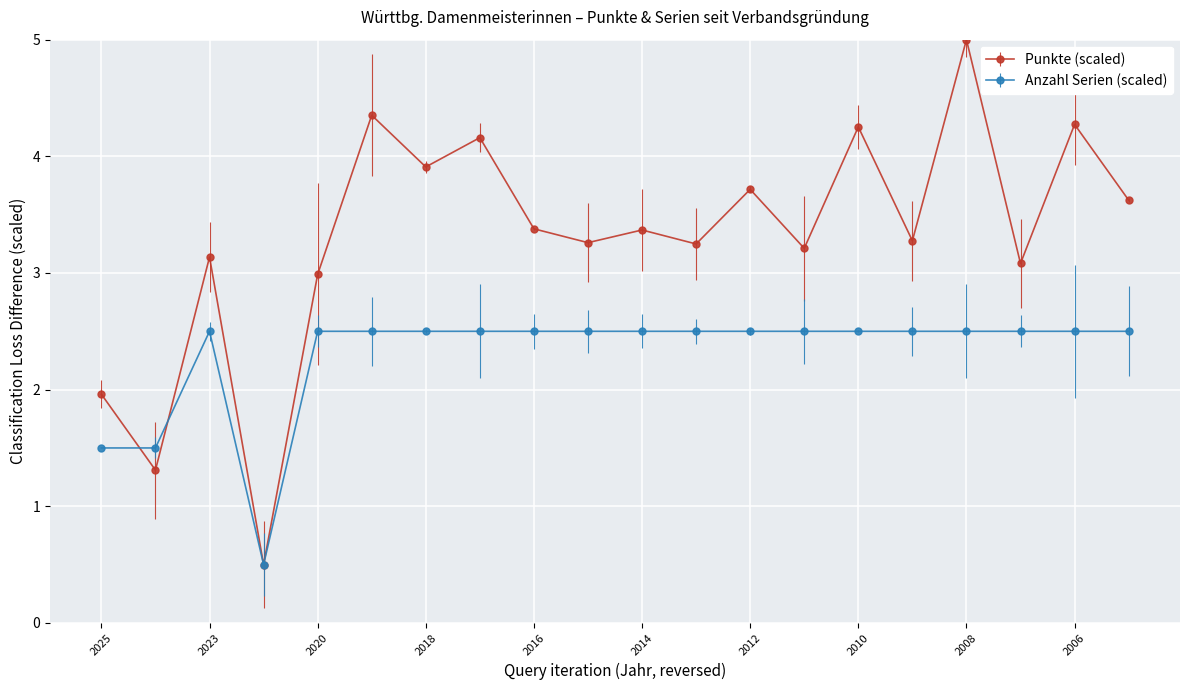

True or false: Anzahl Serien (scaled) has more than 0 points higher than both neighbors.

True